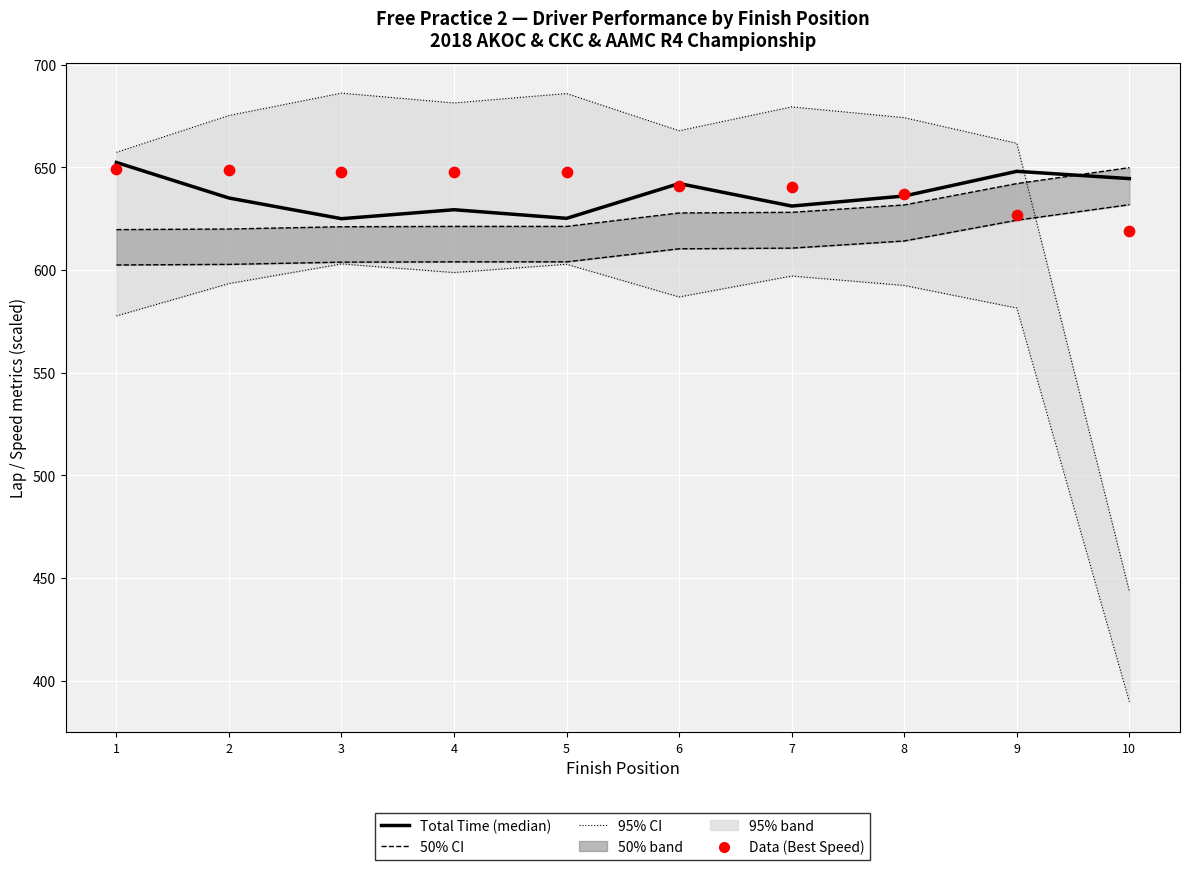

At how many categories does at least one series exceed 641?

8